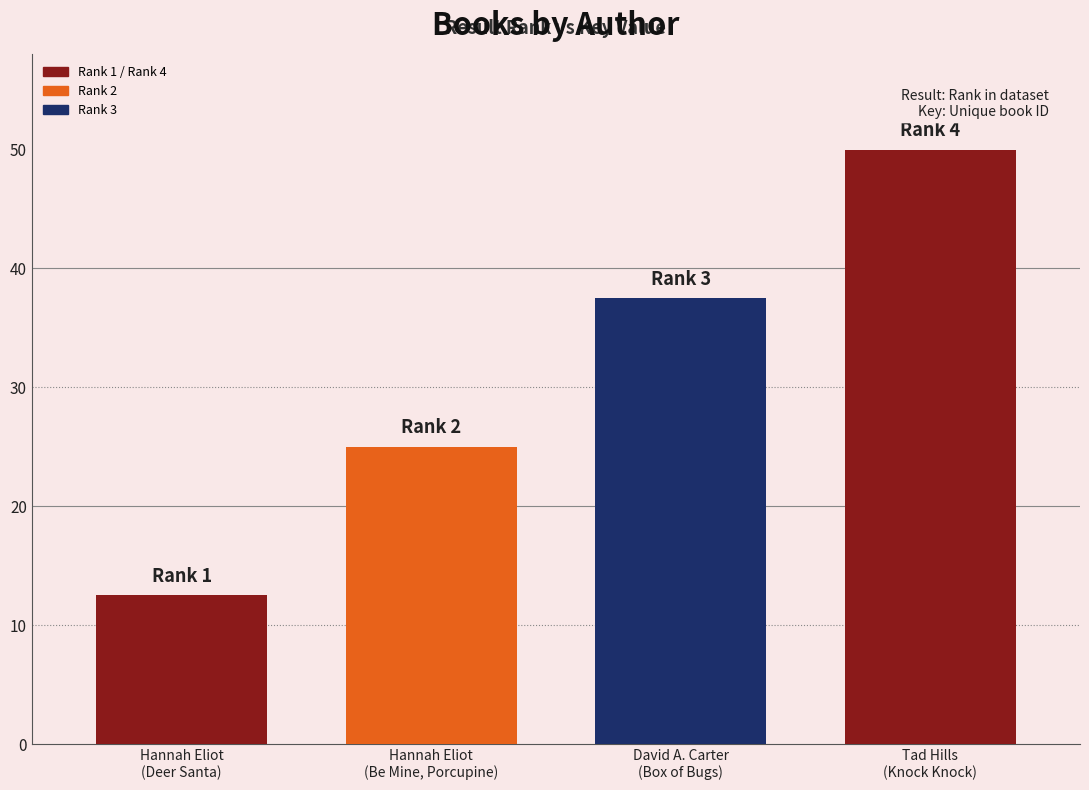

What is the sum of the values at Hannah Eliot
(Deer Santa) and Tad Hills
(Knock Knock)?

62.5